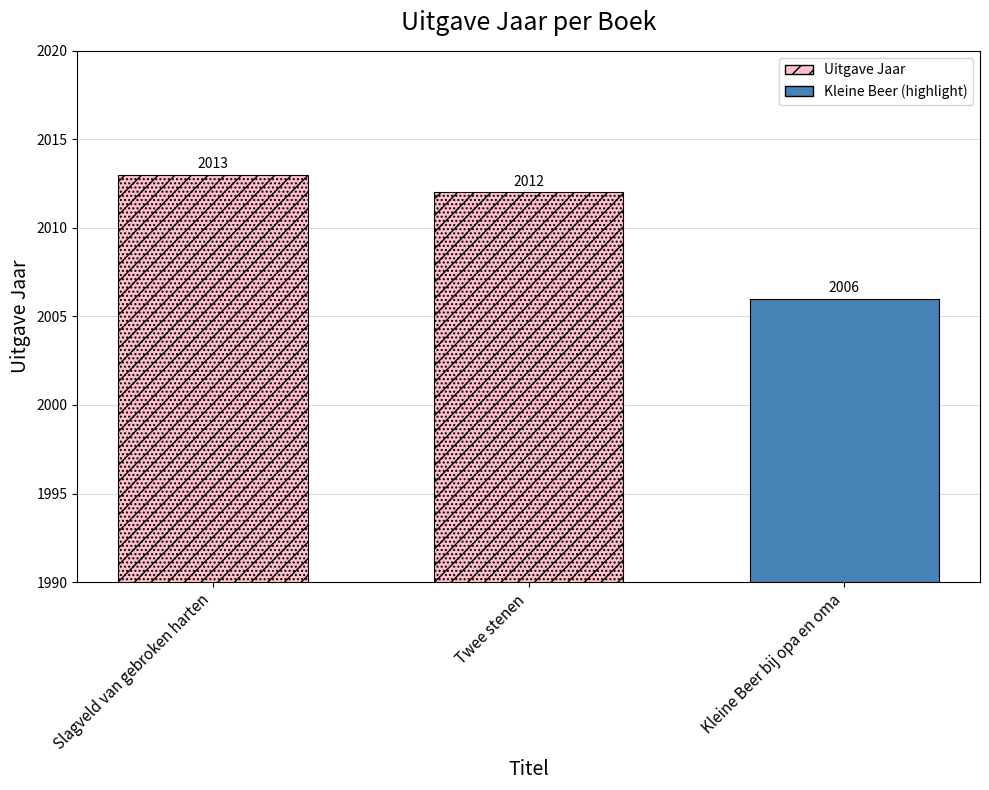

List the labels in order of value, largest first.

Slagveld van gebroken harten, Twee stenen, Kleine Beer bij opa en oma